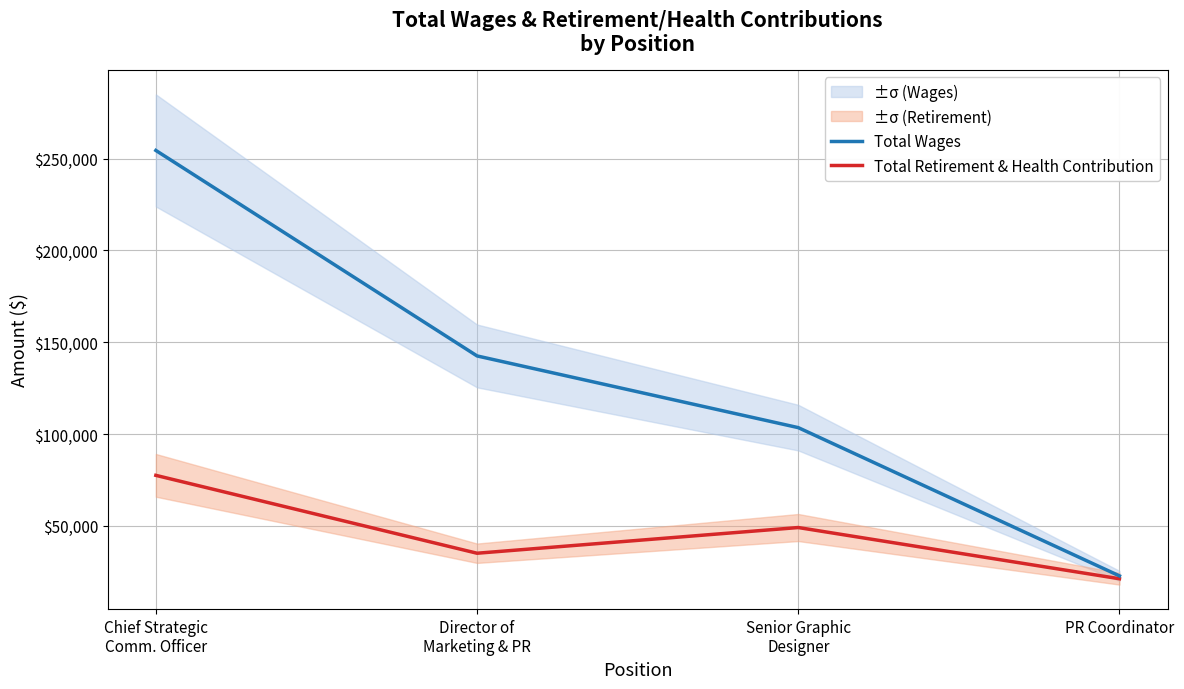

Reading right to left, transcribe all the data shown in this chart.

Total Wages: PR Coordinator=22818	Senior Graphic
Designer=103532	Director of
Marketing & PR=142565	Chief Strategic
Comm. Officer=254437
Total Retirement & Health Contribution: PR Coordinator=21261	Senior Graphic
Designer=49145	Director of
Marketing & PR=35152	Chief Strategic
Comm. Officer=77556